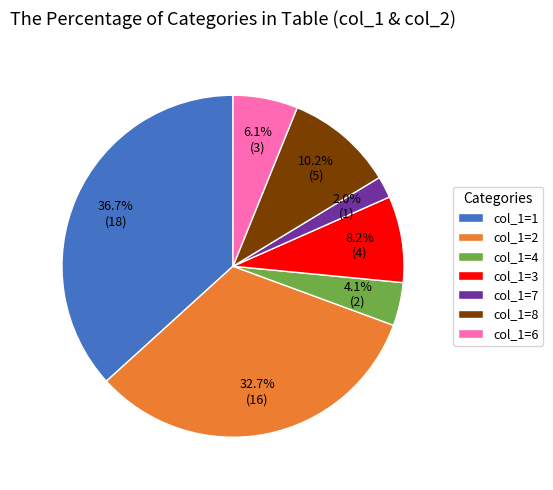

Does any single category account for the majority?

No